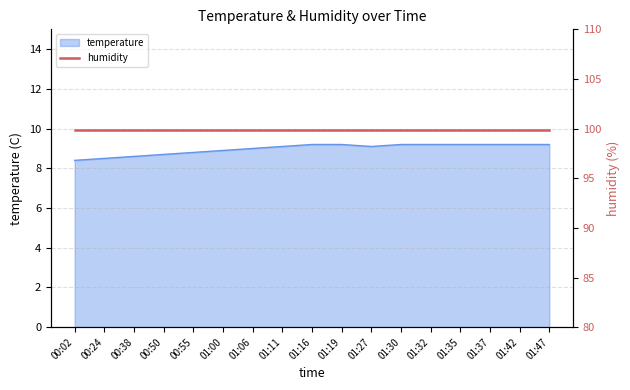

What is the change in value from 00:55 to 01:32?

+0.4